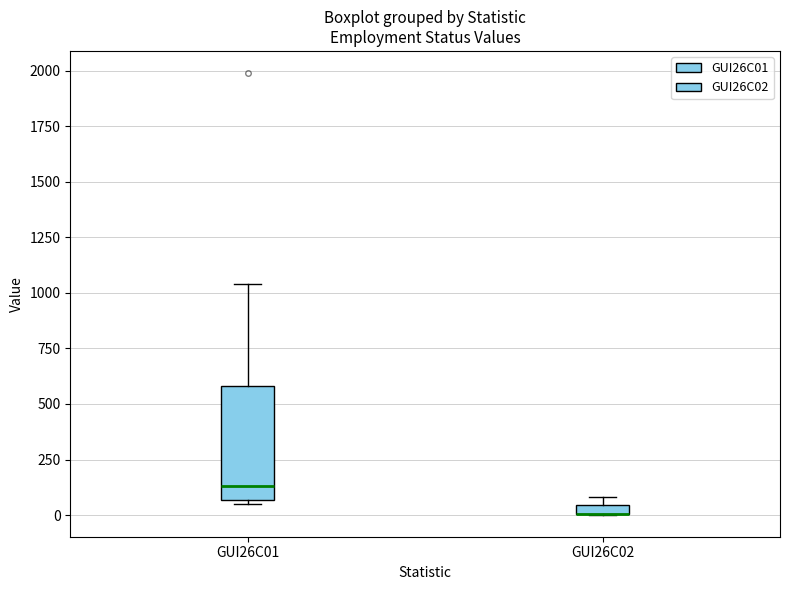

Where is the upper edge of the box for GUI26C02 on the y-axis? The values are not printed on the chart, so give them approximately, as read against the axis.

50